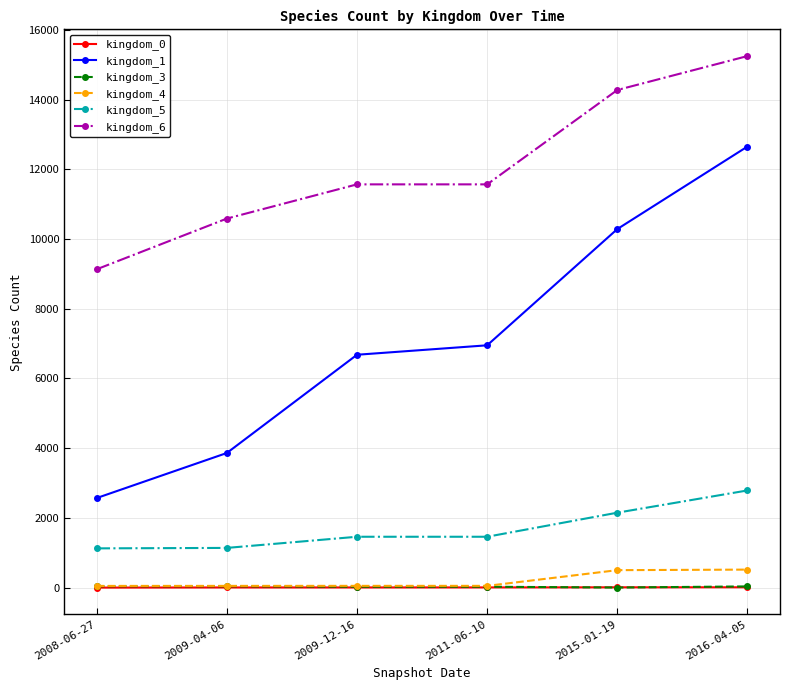

What is the label of the 4th point from the left?

2011-06-10